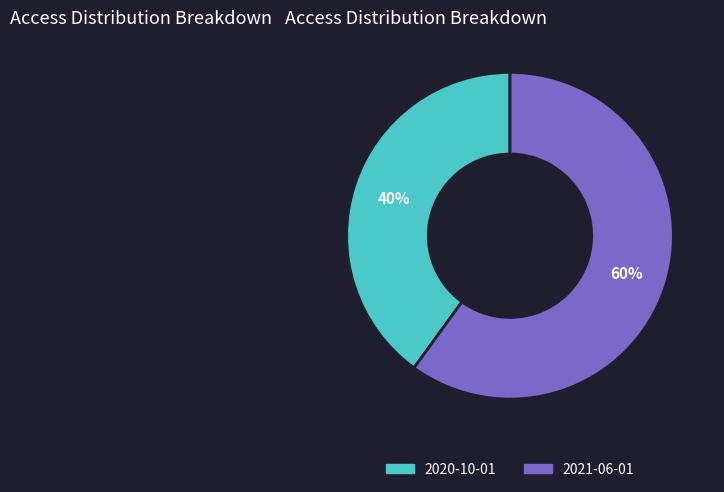

To the nearest percent, what portion does 2020-10-01 represent?

40%